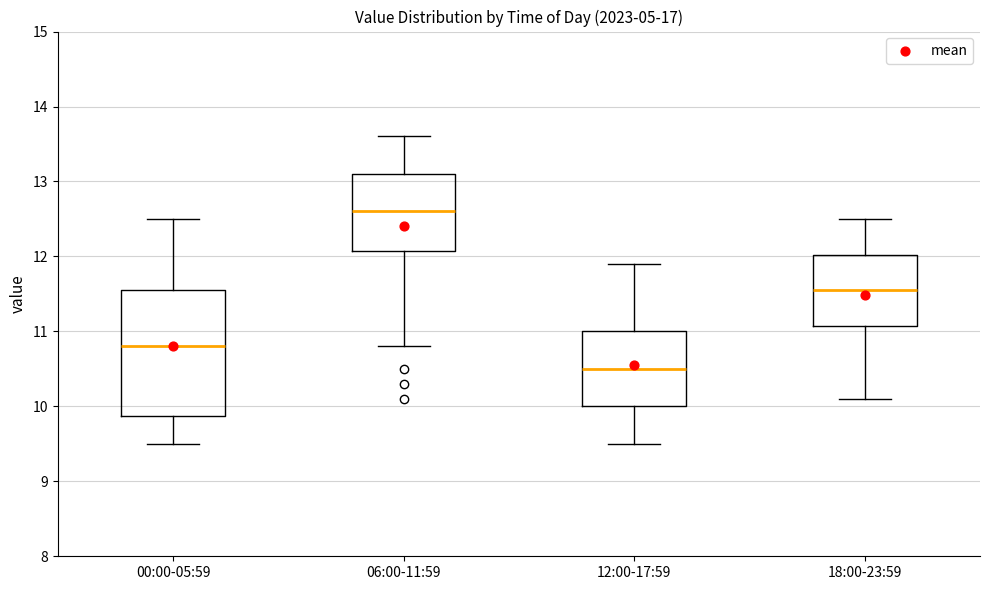

Which box has the highest median line?

06:00-11:59